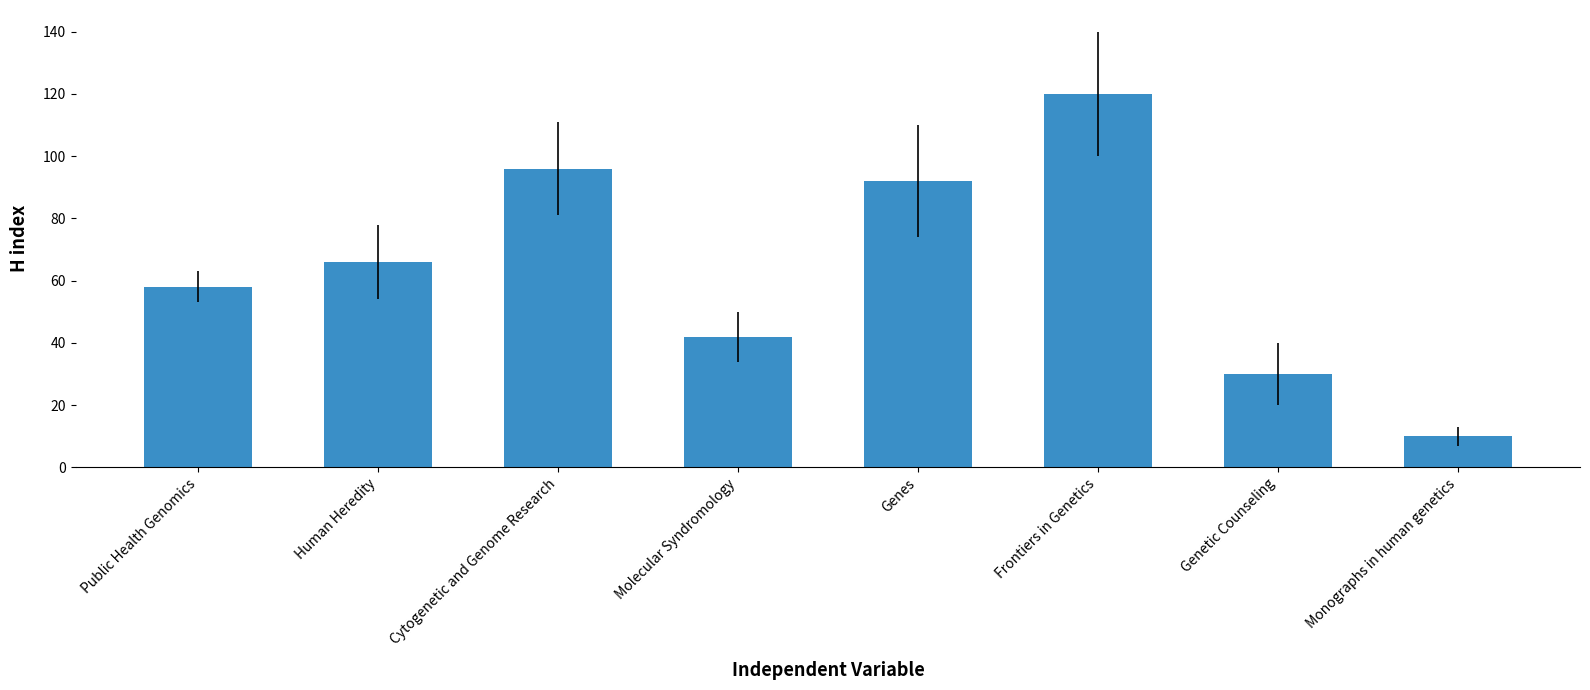

The value at Genetic Counseling is 9. True or false?

False